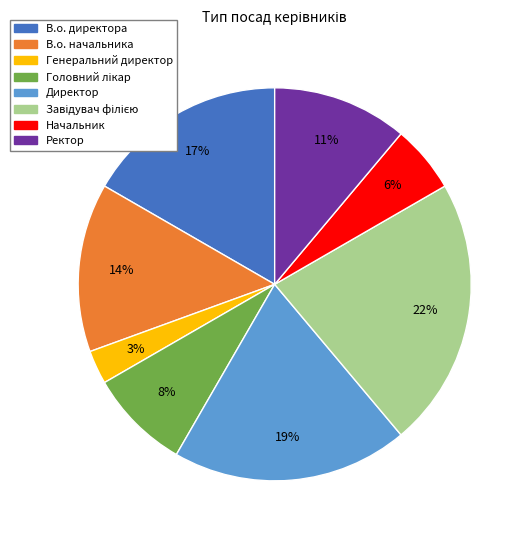

What percentage is the В.о. начальника slice, to the nearest percent?

14%